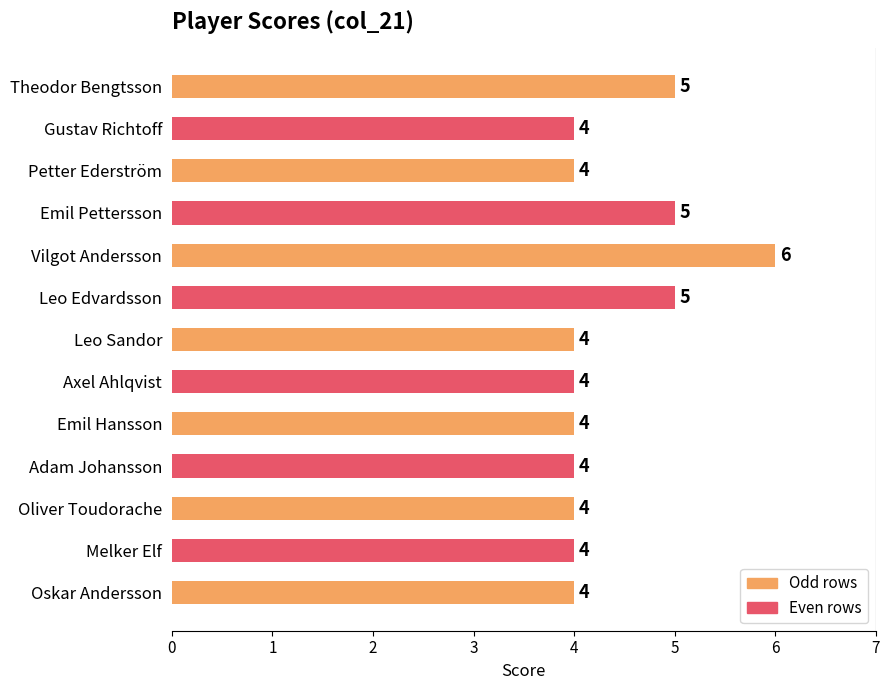

What is the change in value from Gustav Richtoff to Leo Edvardsson?

+1